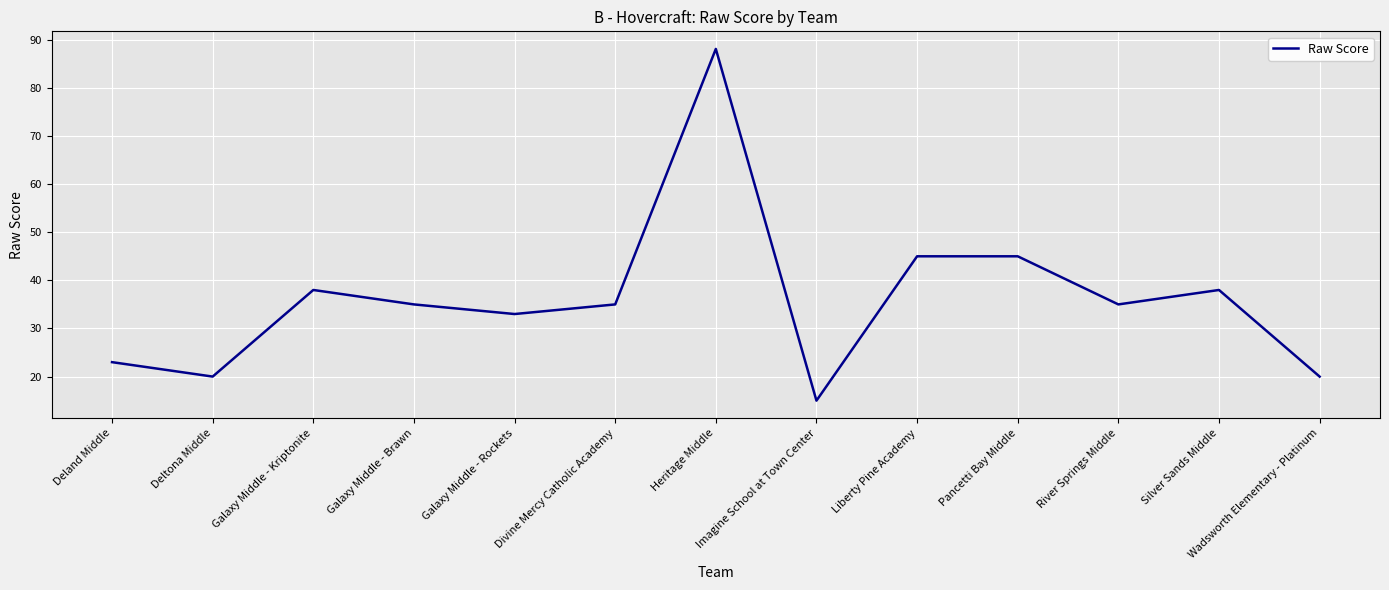

Which category has the lowest value across all series?

Imagine School at Town Center